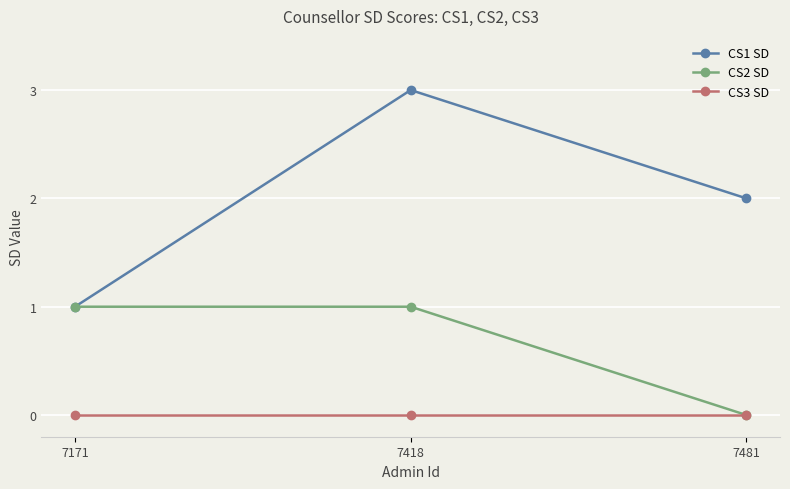

Does the chart have visible grid lines?

Yes